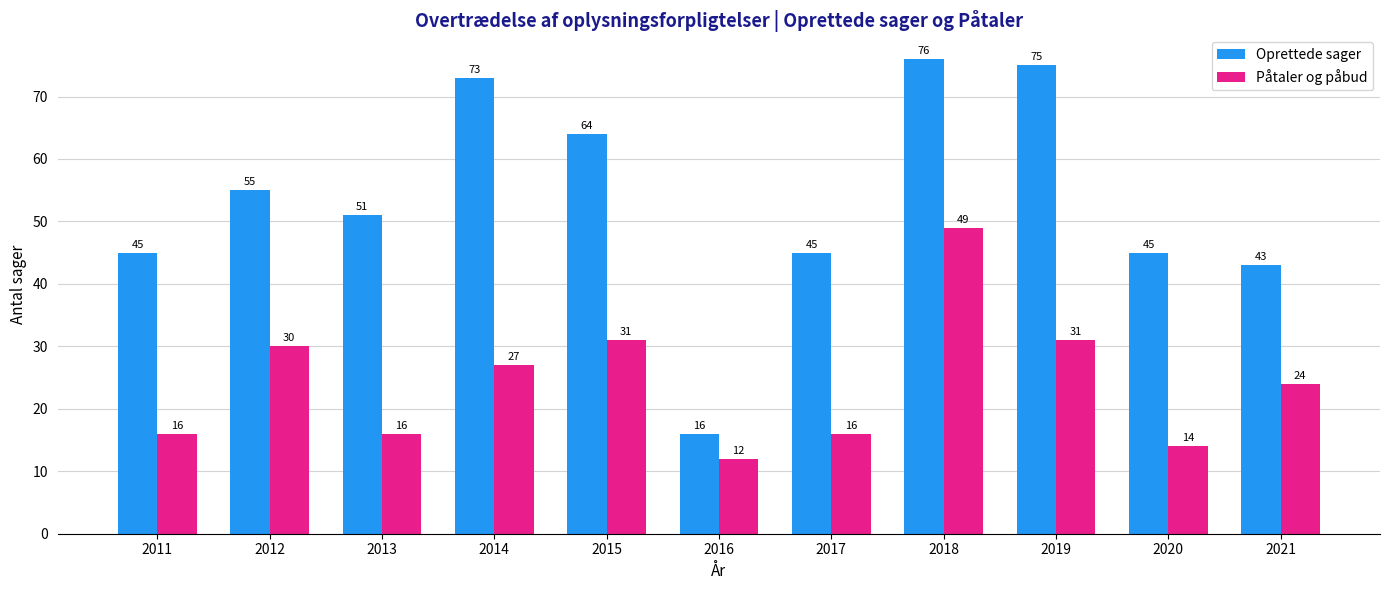

What is the maximum value for Oprettede sager?

76